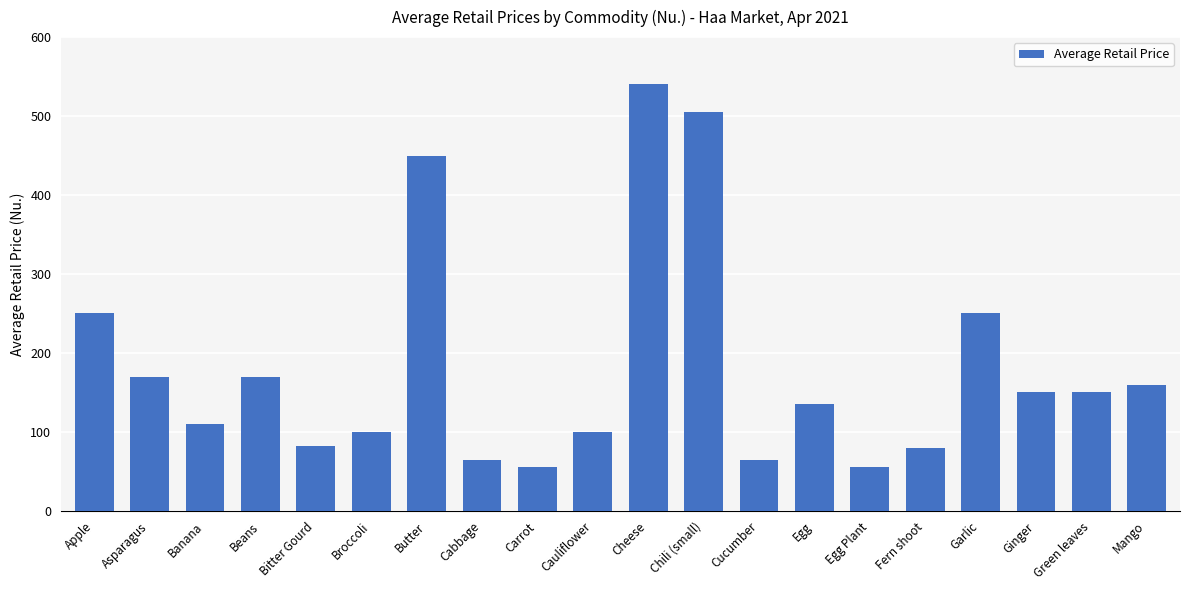

Reading left to right, what are all the values shown in this chart?

Apple=250.0	Asparagus=170.0	Banana=110.0	Beans=170.0	Bitter Gourd=82.5	Broccoli=100.0	Butter=450.0	Cabbage=65.0	Carrot=55.0	Cauliflower=100.0	Cheese=540.0	Chili (small)=505.0	Cucumber=65.0	Egg=135.0	Egg Plant=55.0	Fern shoot=80.0	Garlic=250.0	Ginger=150.0	Green leaves=150.0	Mango=160.0